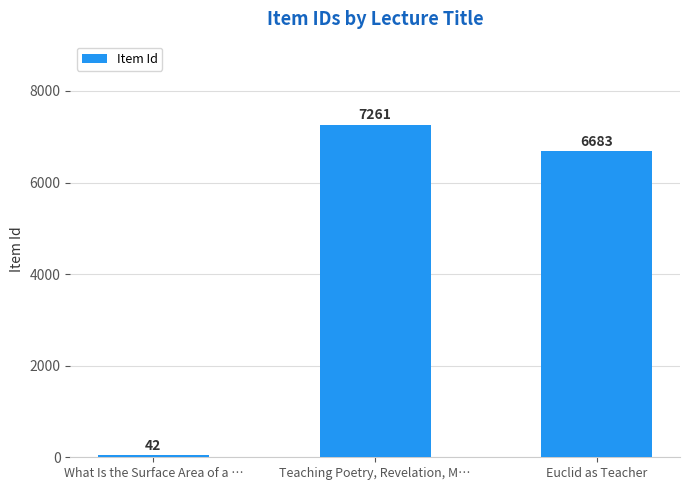

Rank the categories by value from lowest to highest.

What Is the Surface Area of a …, Euclid as Teacher, Teaching Poetry, Revelation, M…